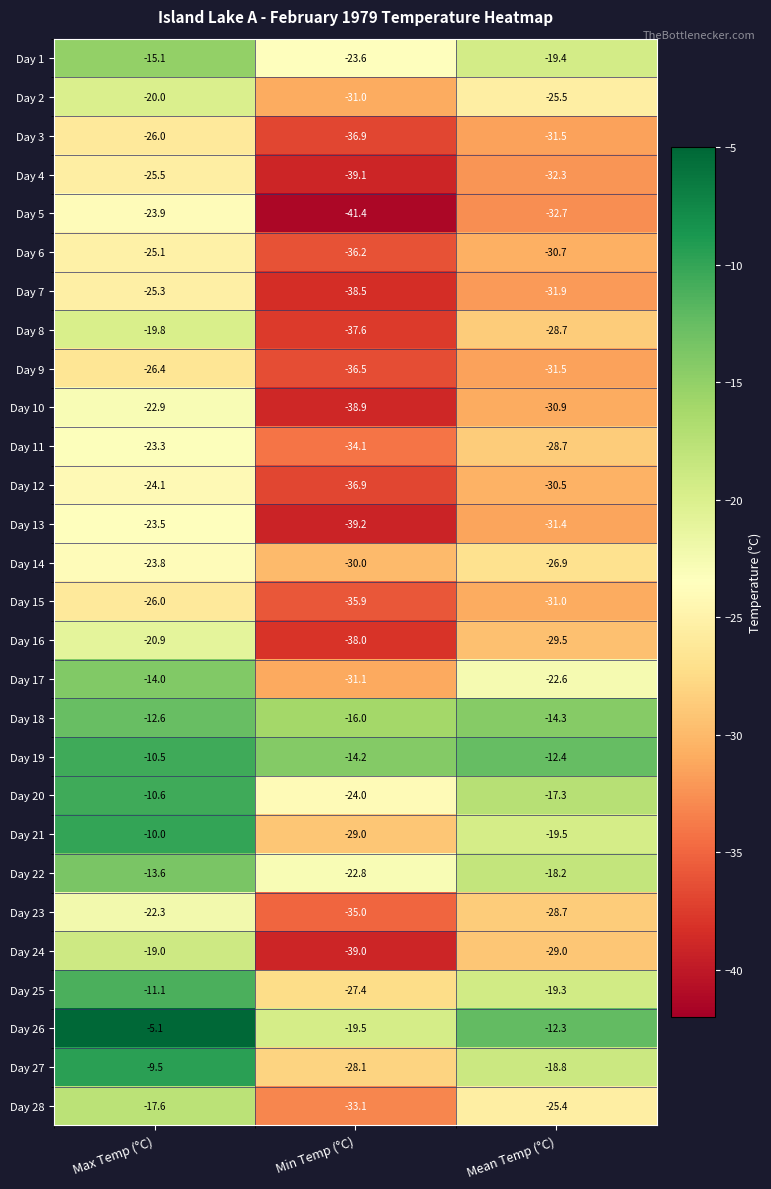

At which label is Day 10 closest to -30?

Mean Temp (°C)